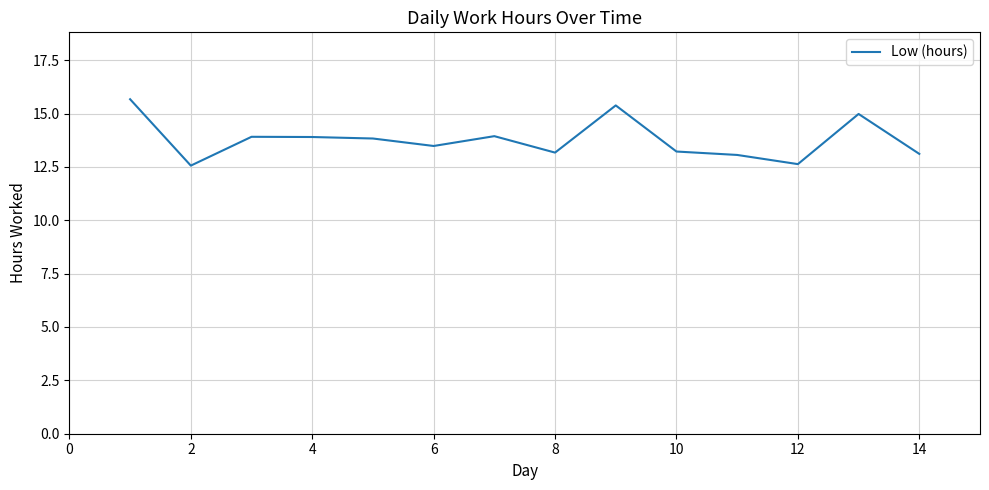

What is the difference between the maximum and minimum values?

3.1